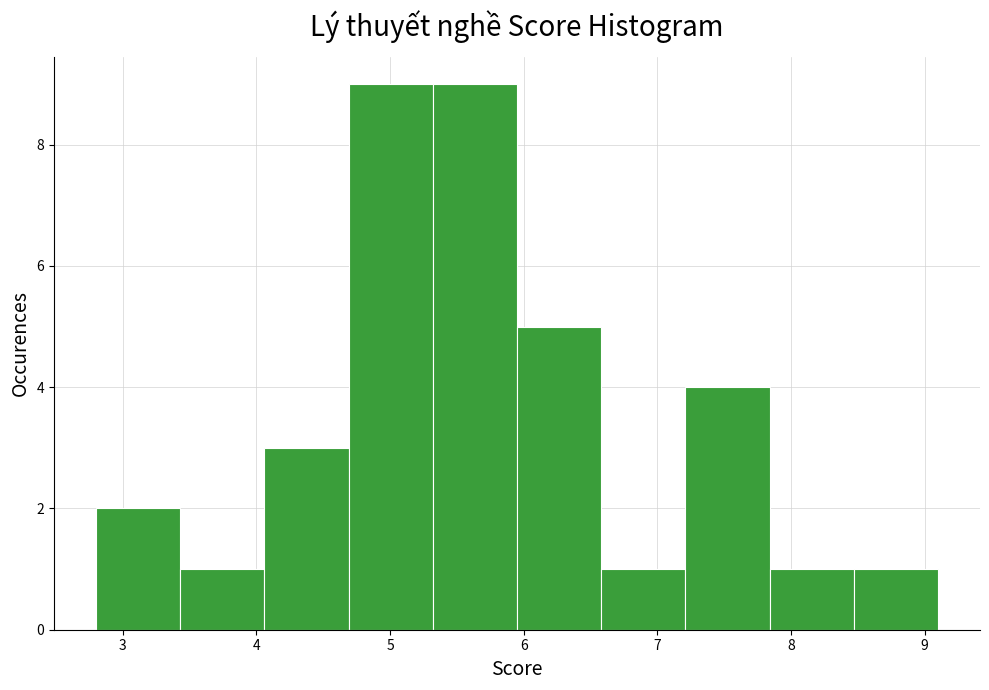

Reading left to right, list every bar in this chart as the range it spans on the x-axis followed by its height. Neither the bar edges nor the heights are printed on the chart, so give them approximately, as read against the axes.

2.80 to 3.43: 2
3.43 to 4.06: 1
4.06 to 4.69: 3
4.69 to 5.32: 9
5.32 to 5.95: 9
5.95 to 6.58: 5
6.58 to 7.21: 1
7.21 to 7.84: 4
7.84 to 8.47: 1
8.47 to 9.10: 1